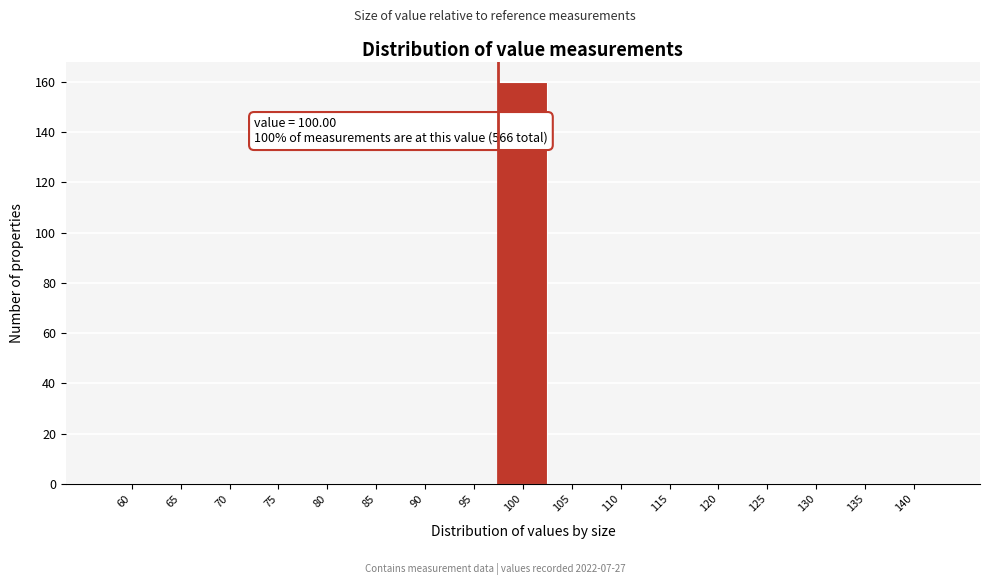

Reading right to left, transcribe all the data shown in this chart.

140=0	135=0	130=0	125=0	120=0	115=0	110=0	105=0	100=160	95=0	90=0	85=0	80=0	75=0	70=0	65=0	60=0